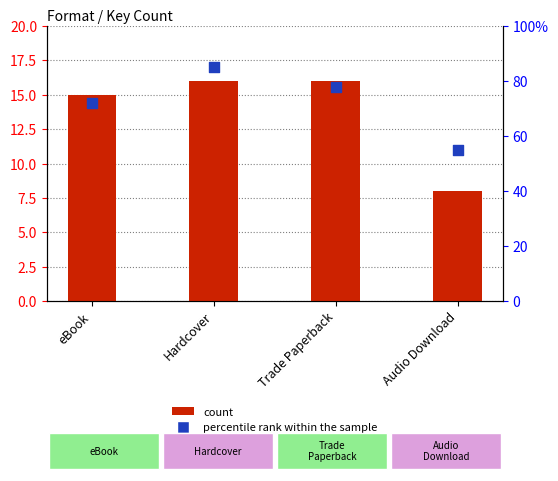

Which series has the largest Y range (max minus min)?

percentile rank within the sample